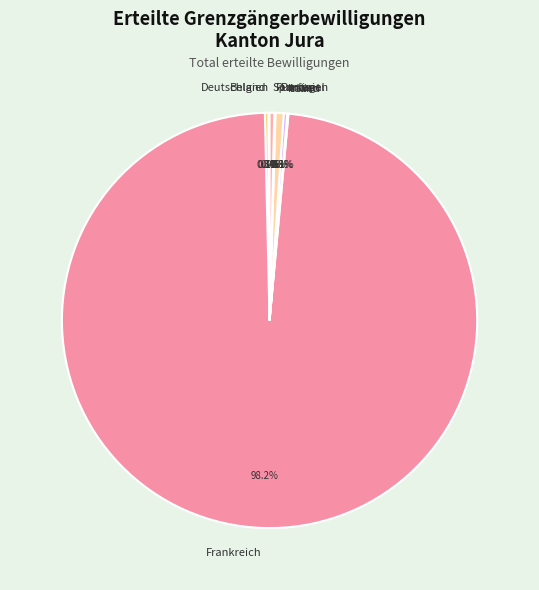

Is there a majority slice in this chart?

Yes